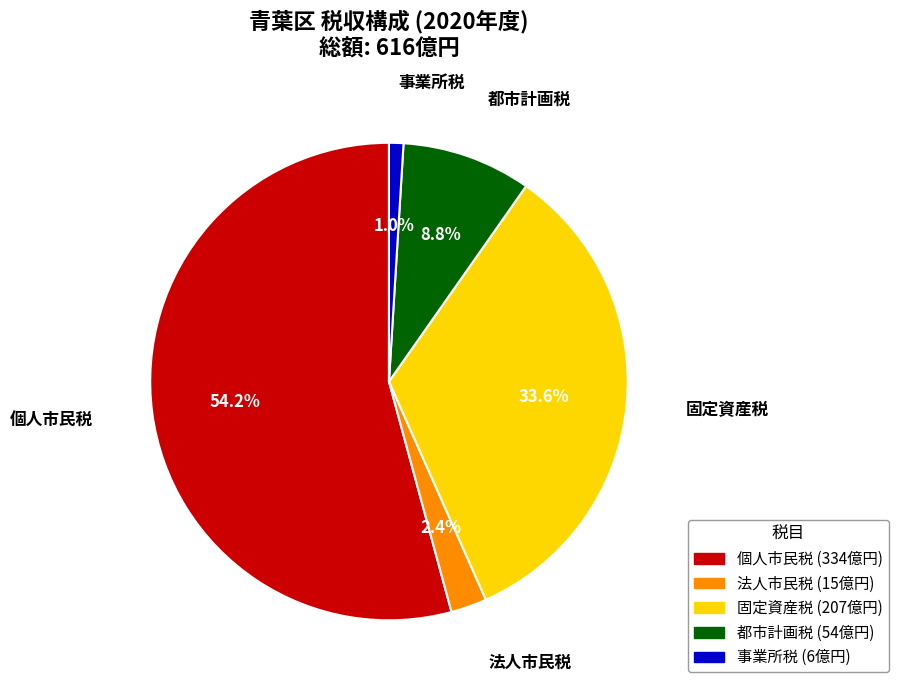

To the nearest percent, what is the combined percentage of 固定資産税 and 法人市民税?

36%